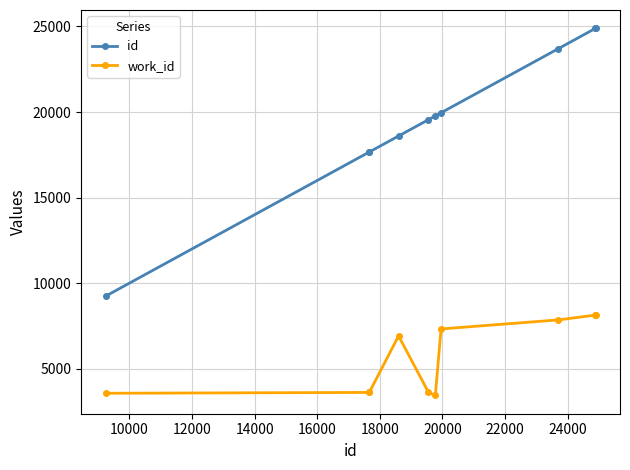

True or false: id and work_id cross at least once.

False